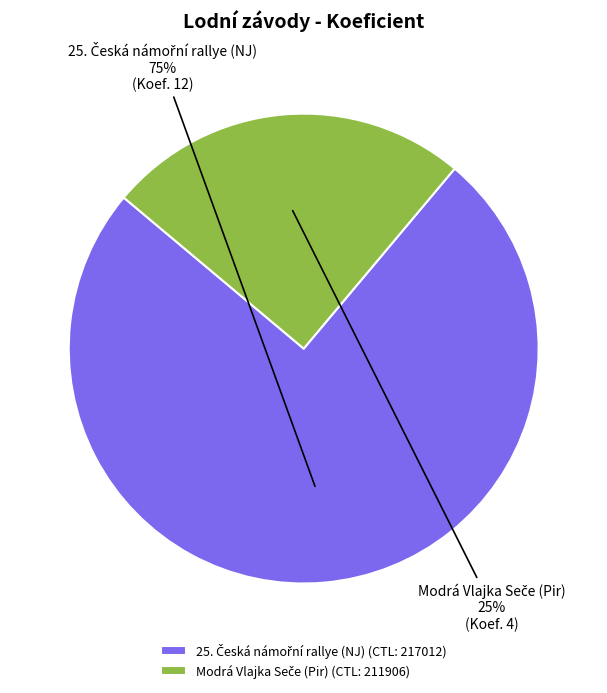

To the nearest percent, what is the average slice percentage?

50%